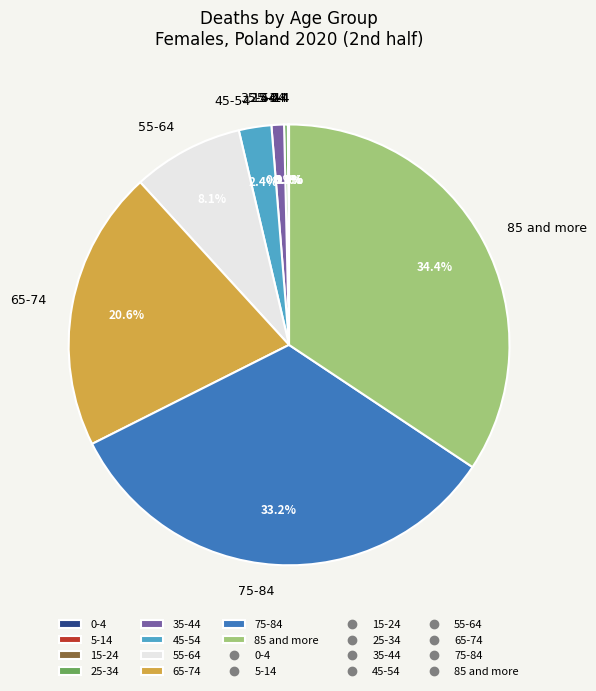

Which slice is the largest?

85 and more